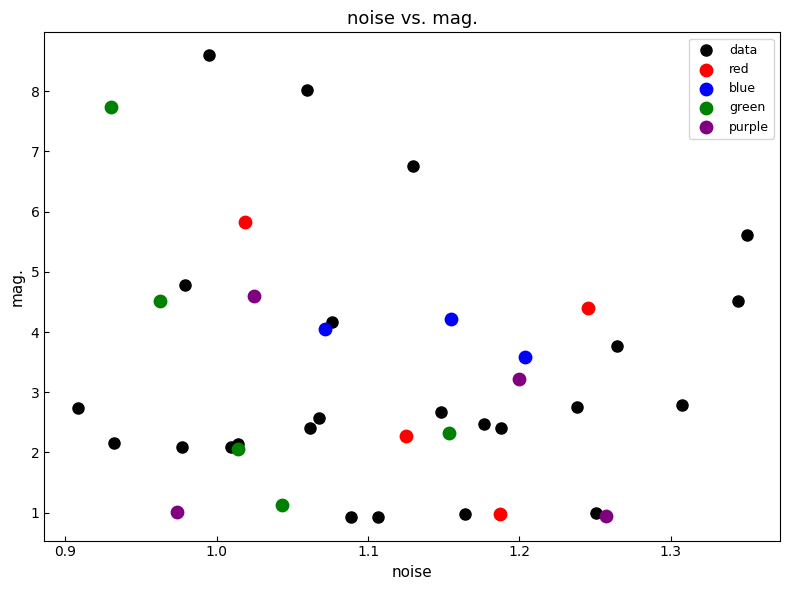

Which series has the widest spread of Y values?

data